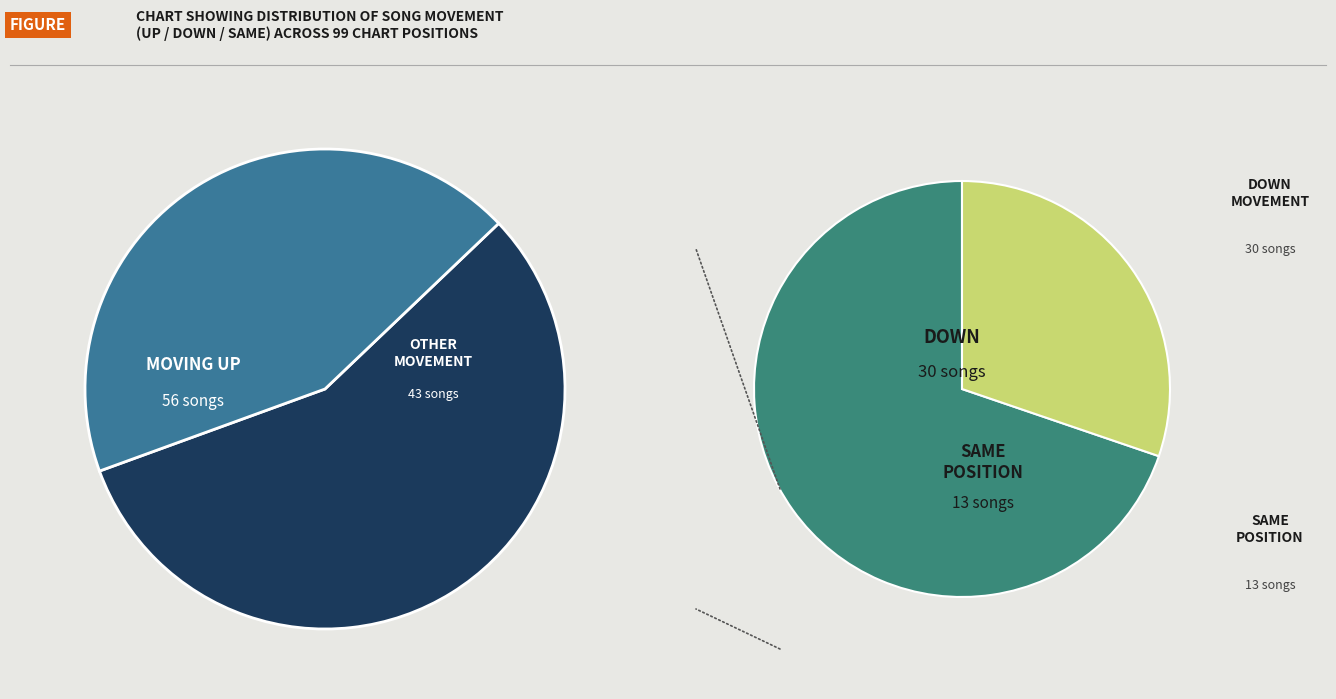

To the nearest percent, what is the difference between the up and down slice percentages?

26%